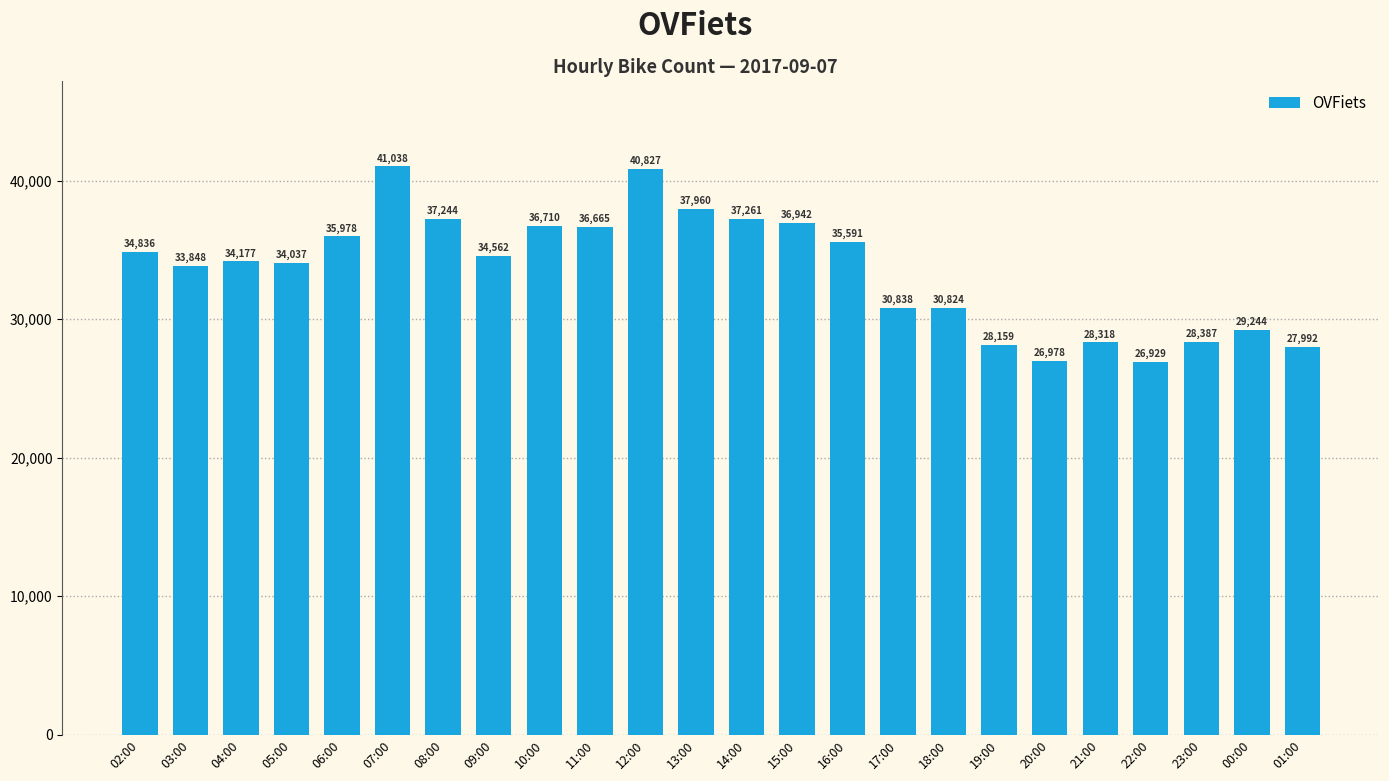

What is the difference between the maximum and minimum values?

14109